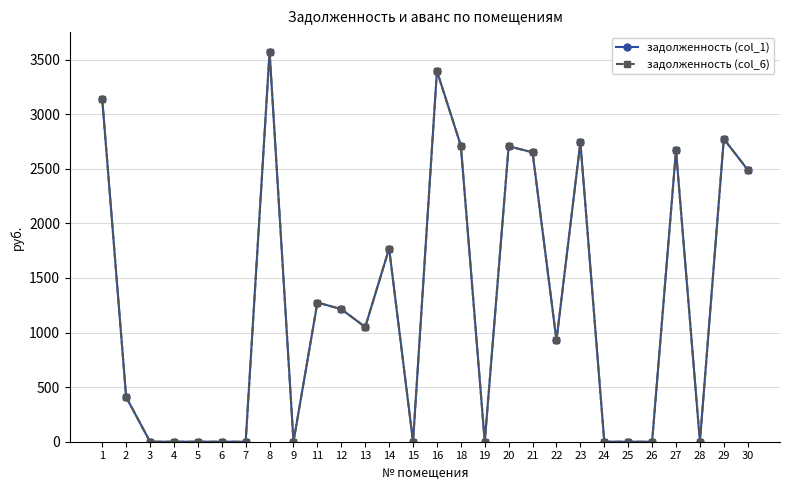

Which series has the largest total across all categories?

задолженность (col_1)